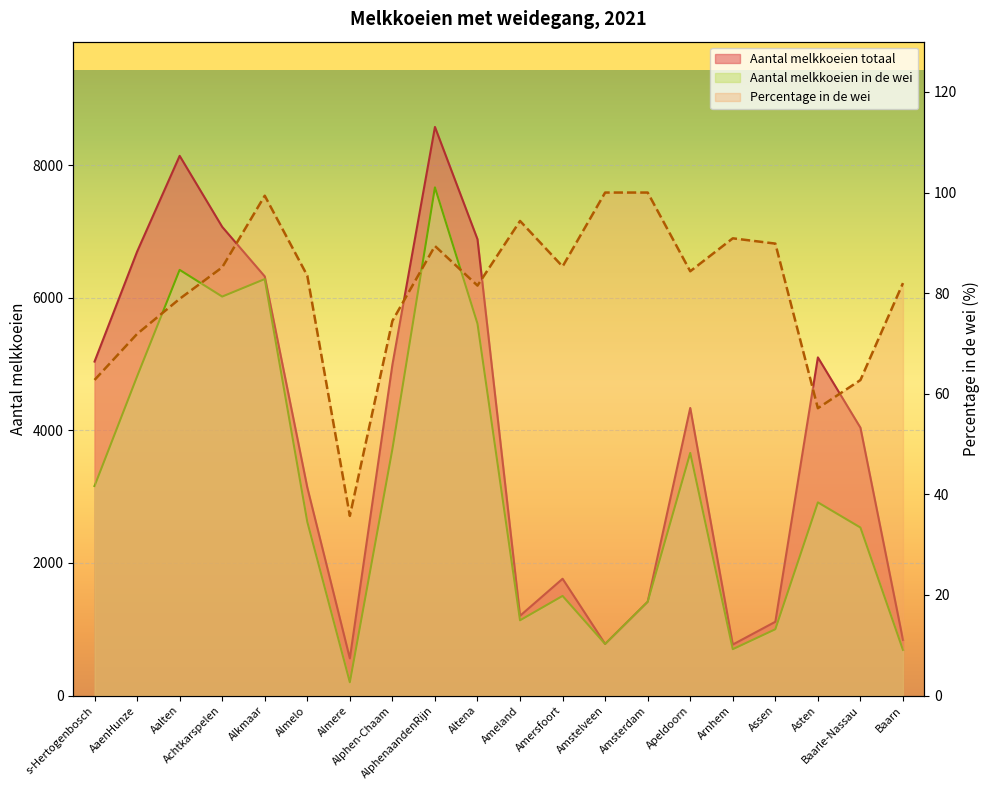

How many lines are shown in the chart?

3